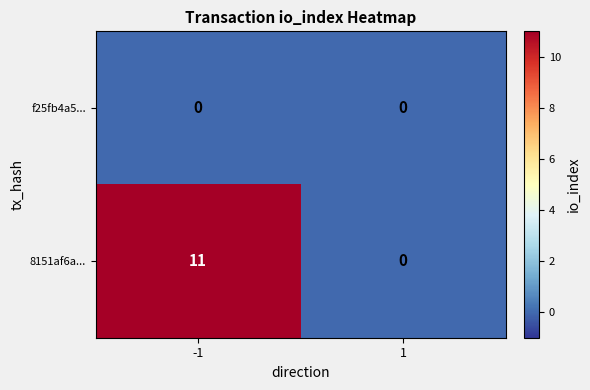

What is the maximum value shown in the chart?

11